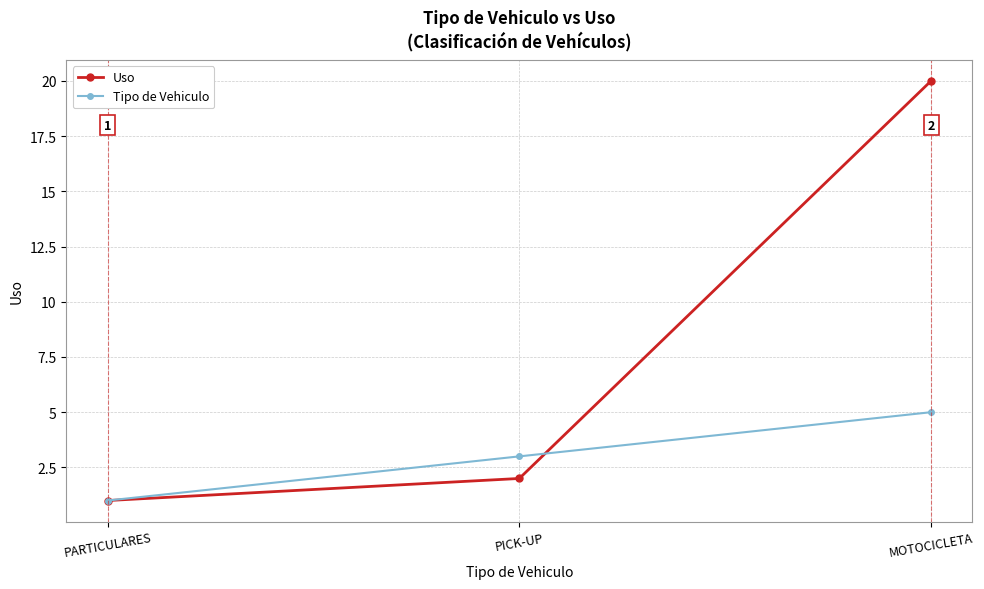

Does the chart have visible grid lines?

Yes